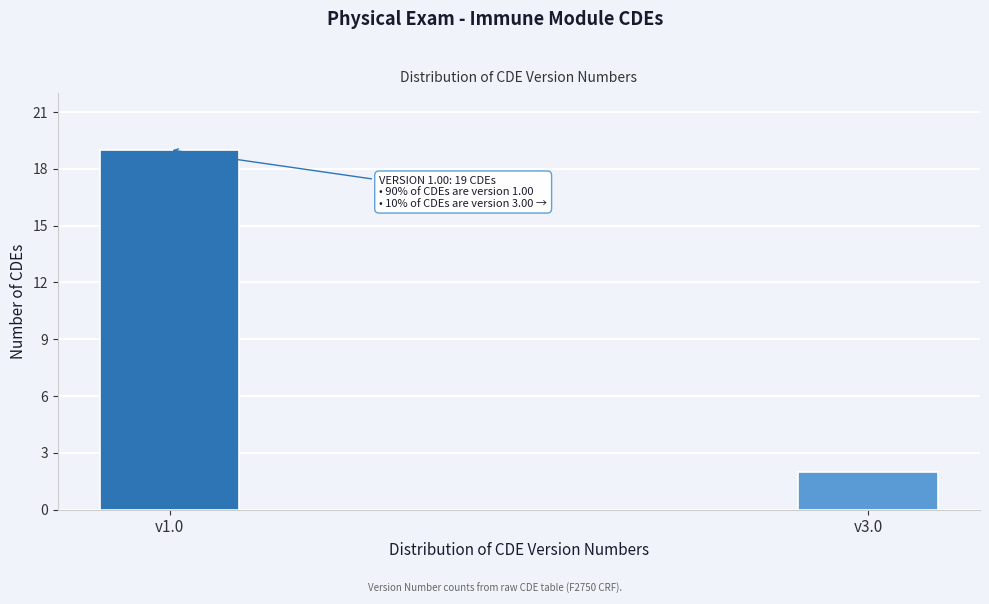

Reading left to right, extract all data points from this chart.

v1.0=19	v3.0=2